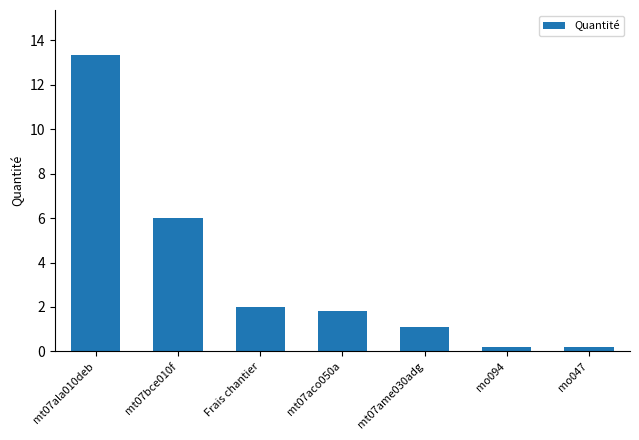

How many distinct data groups are displayed?

1